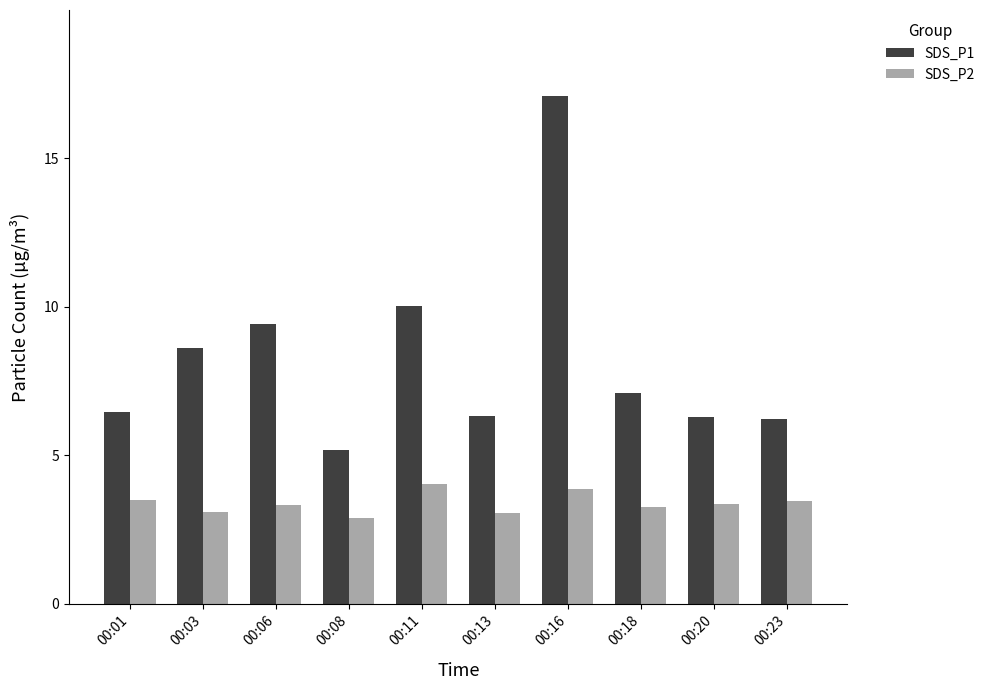

Is the value of SDS_P1 at 00:06 greater than the value of SDS_P2 at 00:11?

Yes